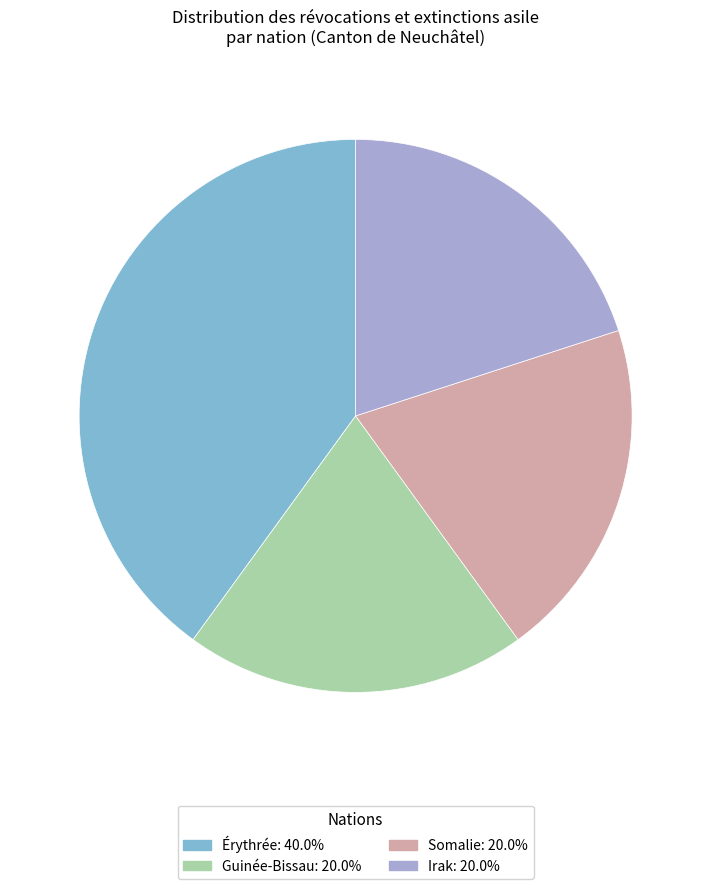

Do Érythrée and Somalie together represent more than half of the pie?

Yes